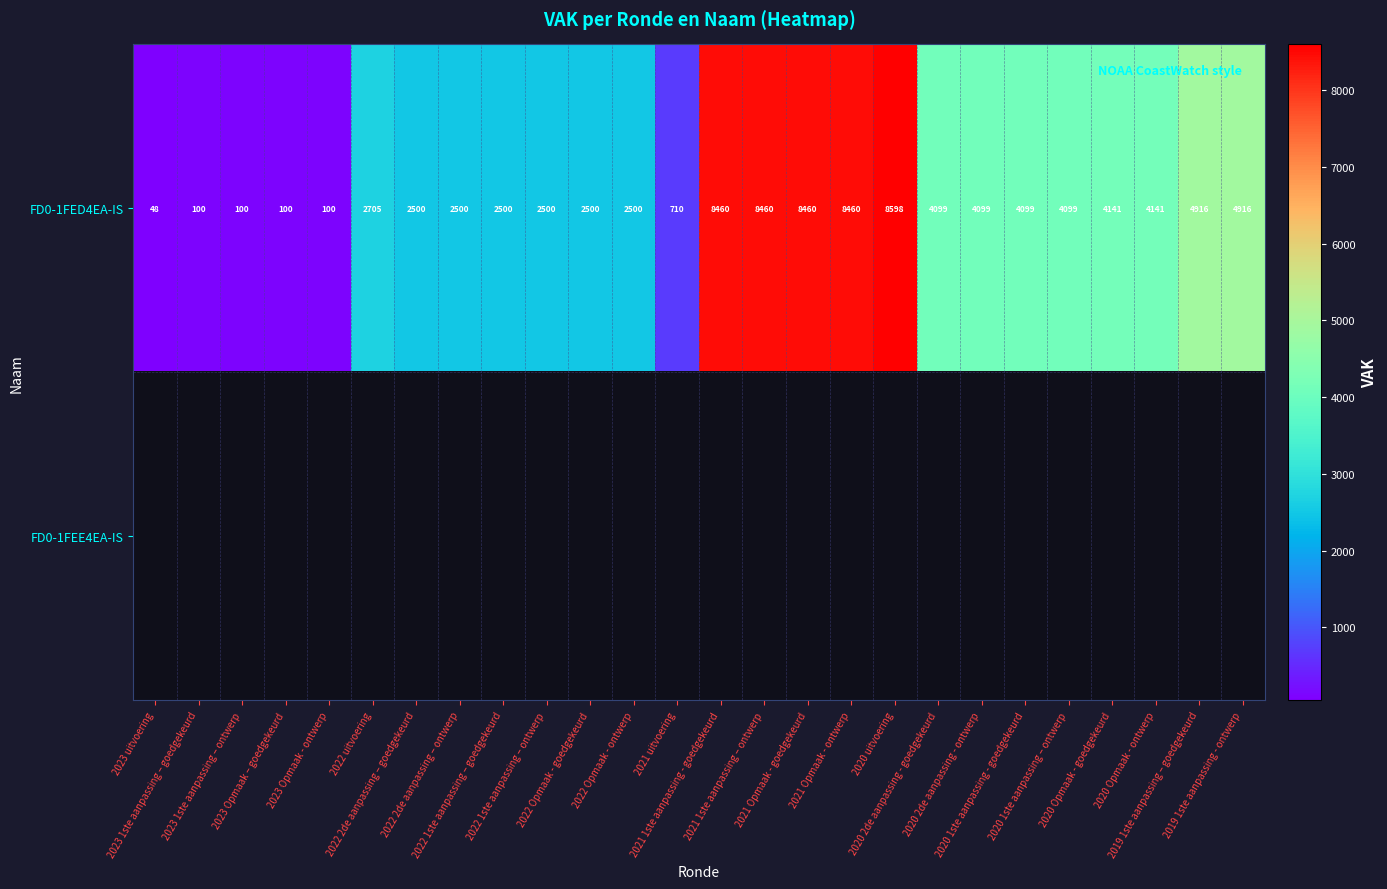

What is the sum of all FD0-1FED4EA-IS values?

95811